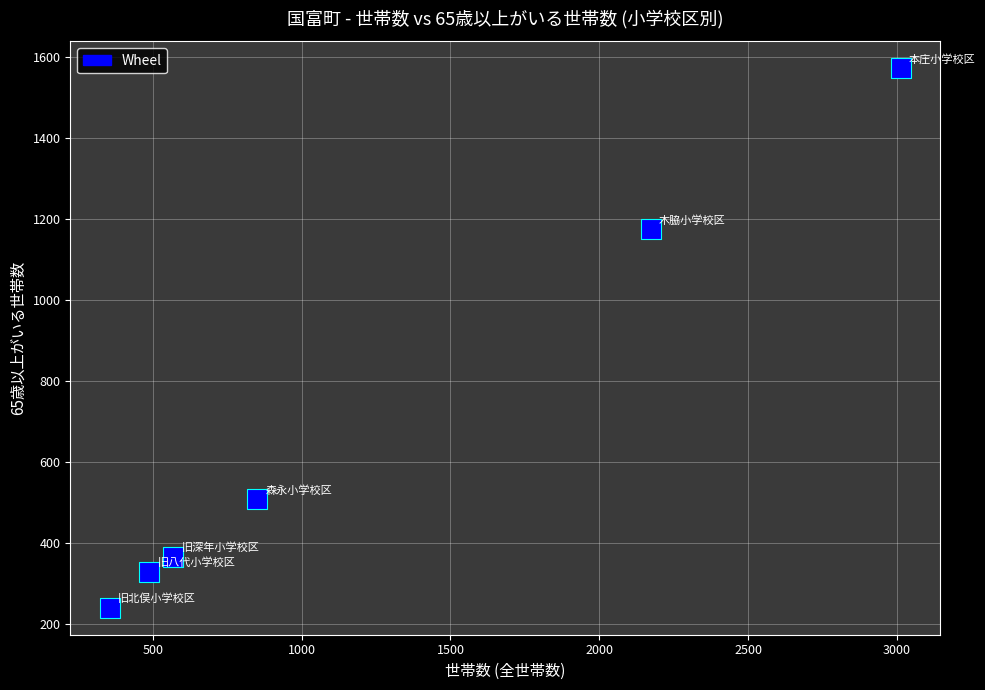

What Y value in the scatter plot is closest to 905?

1174.5